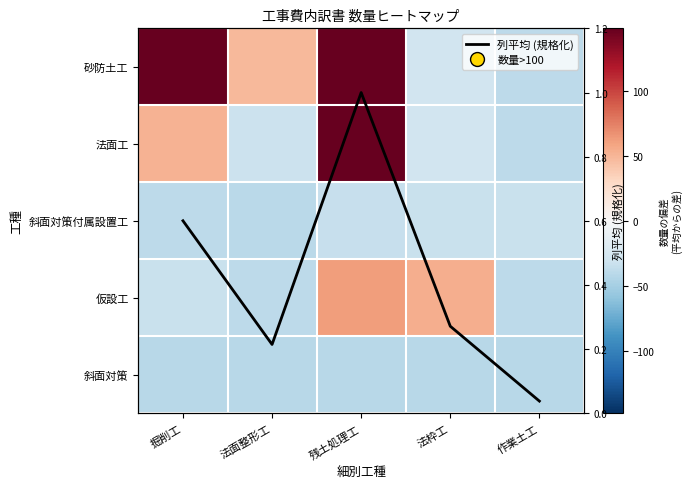

At how many categories does at least one series exceed 54?

3